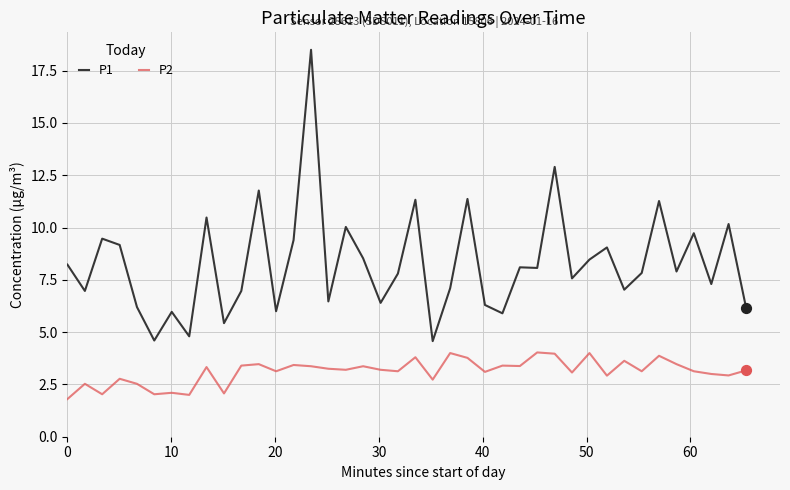

What is the difference between the maximum and minimum values in the P2 series?

2.2